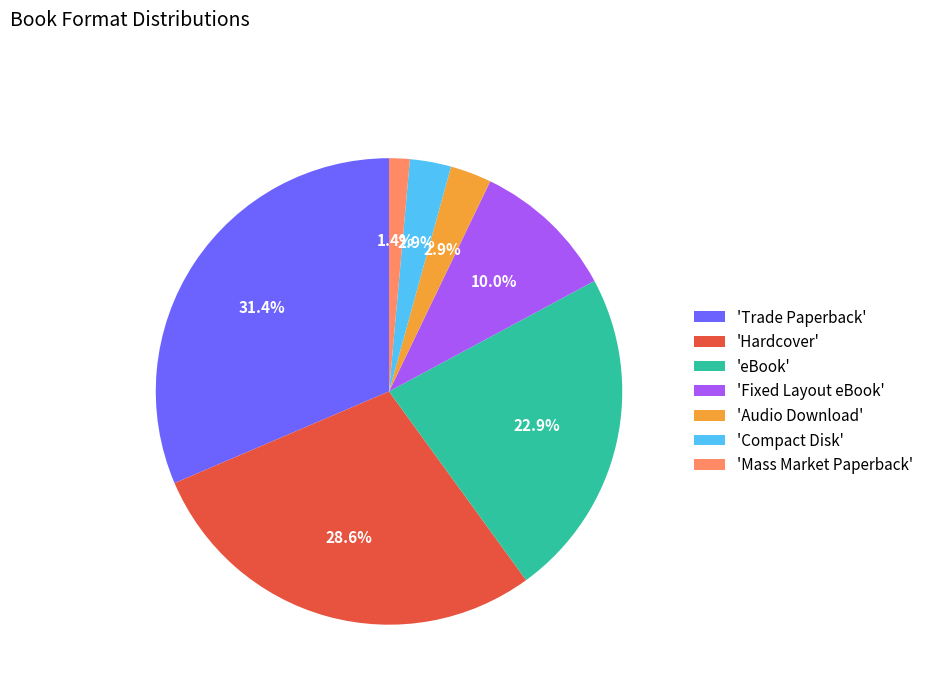

To the nearest percent, what is the average slice percentage?

14%